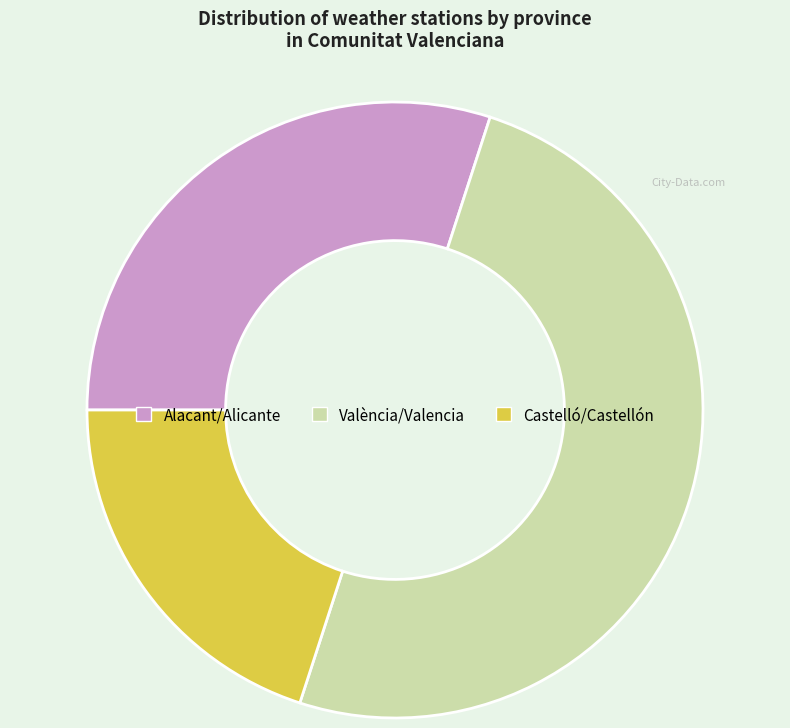

Which has a higher value, València/Valencia or Alacant/Alicante?

València/Valencia